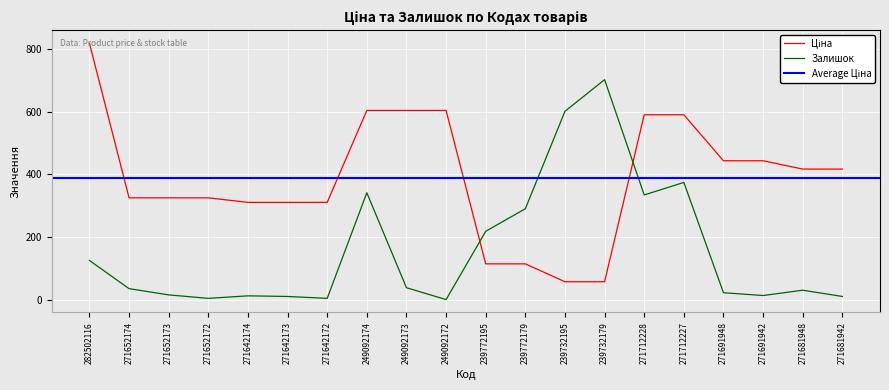

How many data points does each series have?

20